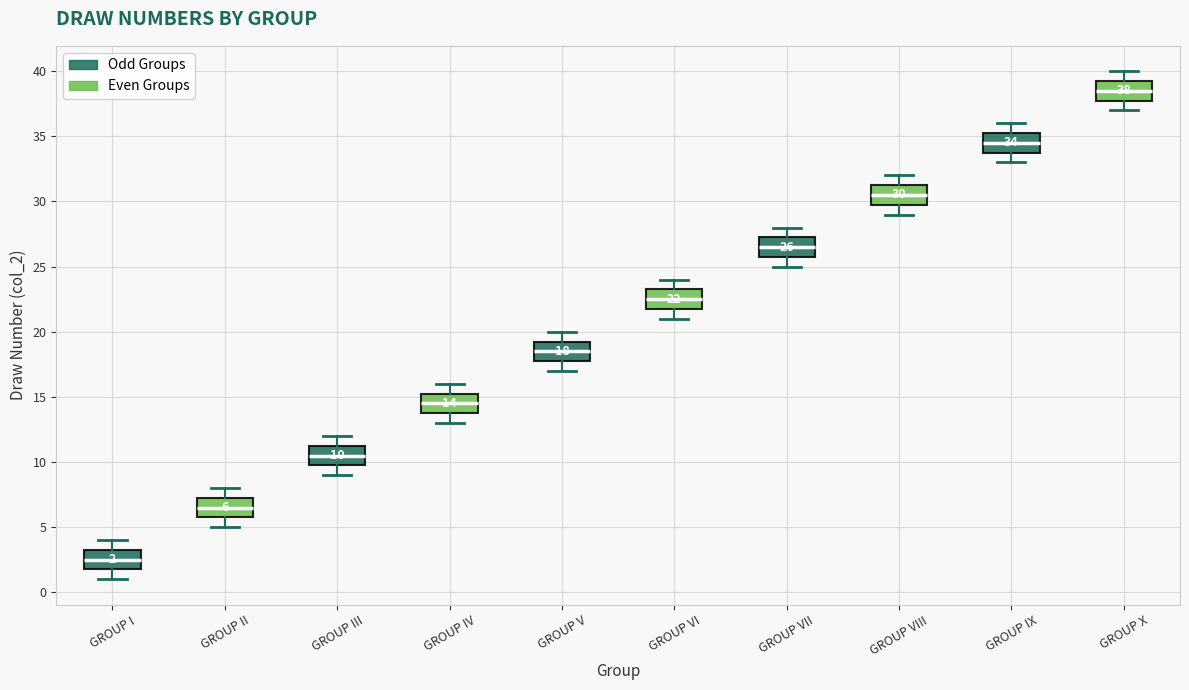

Which box has the lowest median line?

GROUP I